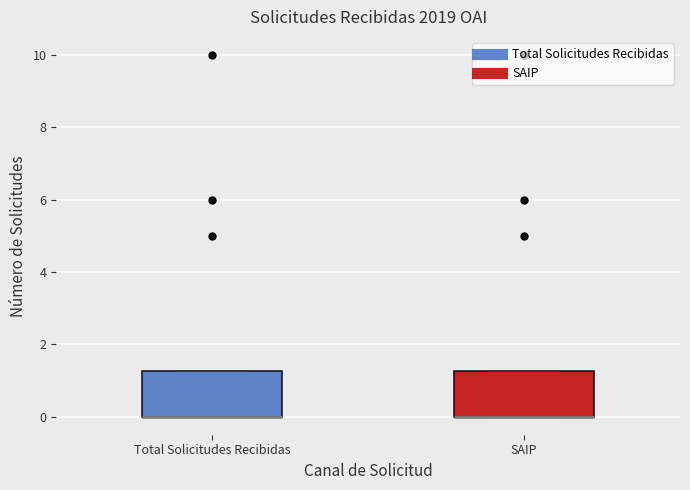

Reading left to right, read every box against the y-axis: the position of its median line, the range the box covers, and the ends of its whiskers. The values are not printed on the chart, so give them approximately, as read against the axis.

Total Solicitudes Recibidas: median 0.0 (drawn on the box's lower edge), box 0.0 to 1.2, whiskers 0.0 to 1.2
SAIP: median 0.0 (drawn on the box's lower edge), box 0.0 to 1.2, whiskers 0.0 to 1.2